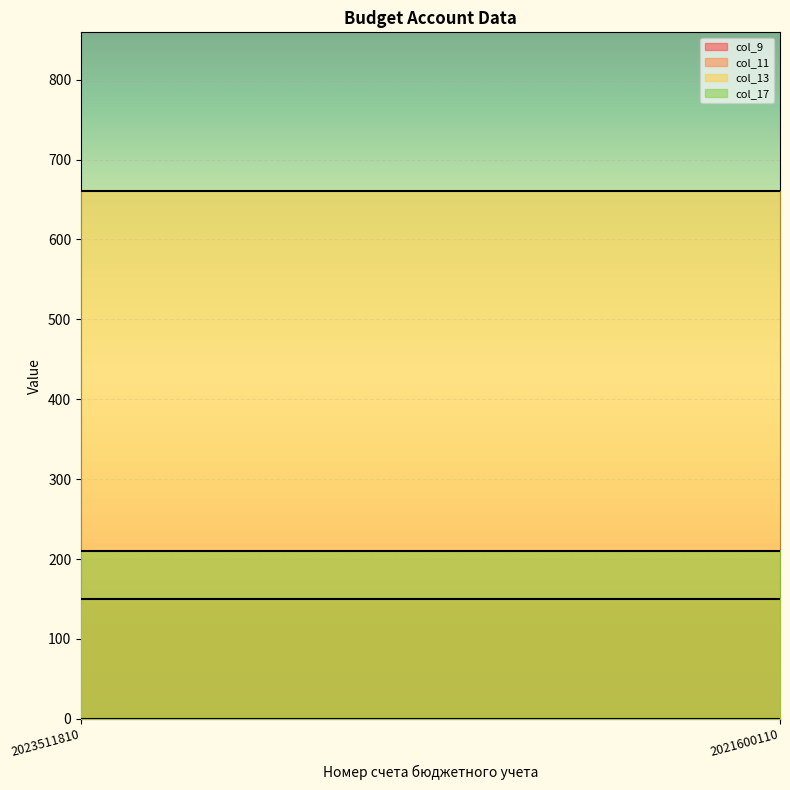

Reading right to left, list all the values displayed in this chart.

col_9: 0.0	0.0
col_11: 150.0	150.0
col_13: 661.0	661.0
col_17: 210.0	210.0